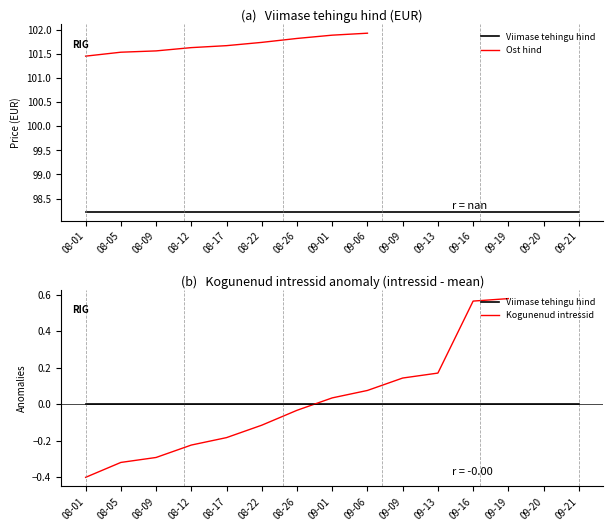

What is the smallest value displayed?

-0.4